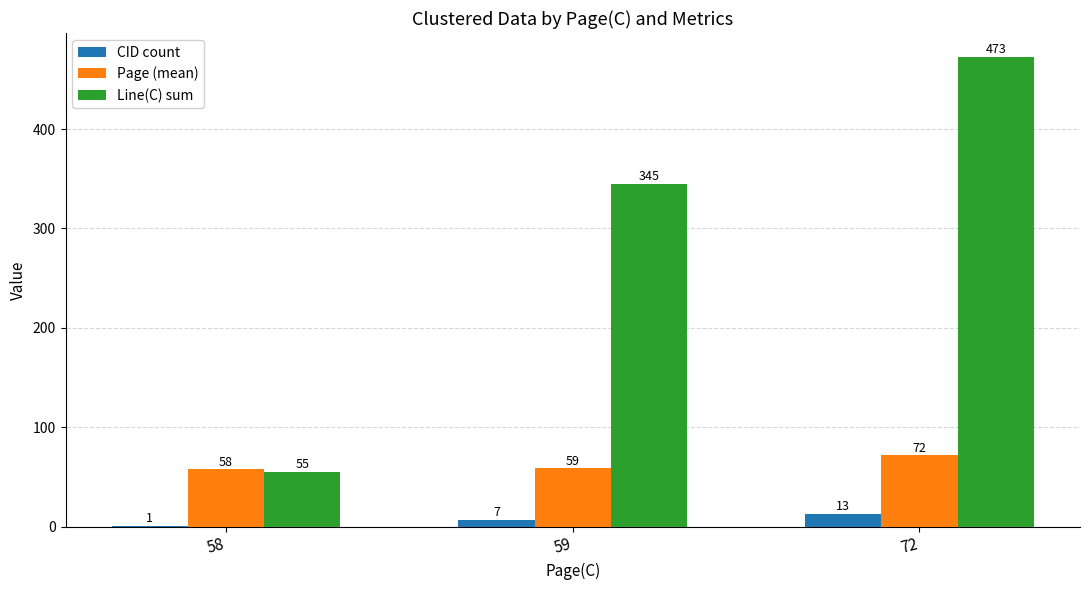

What is the average value of the CID count series?

7